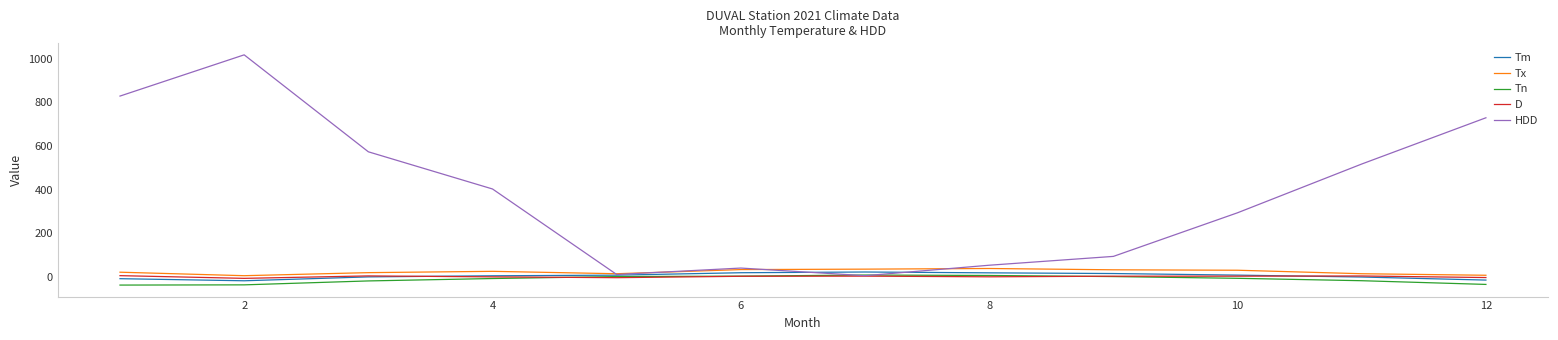

What is the sum of all Tn values?

-143.0